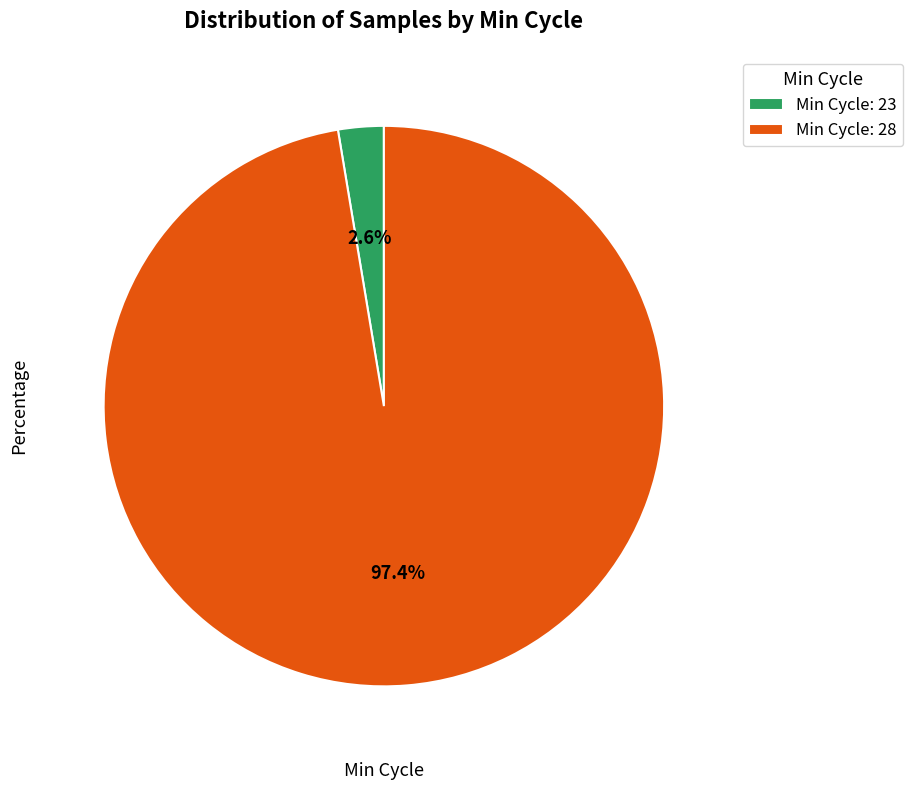

Combined, do Min Cycle: 28 and Min Cycle: 23 account for over 50%?

Yes